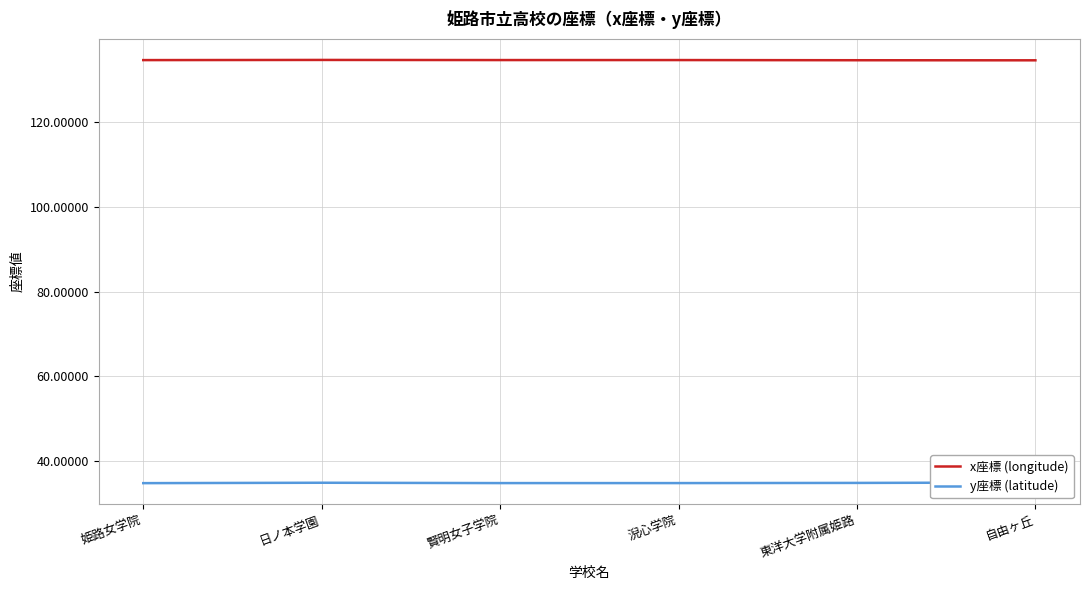

Reading right to left, list all the values displayed in this chart.

x座標 (longitude): 自由ヶ丘=134.6	東洋大学附属姫路=134.7	淣心学院=134.7	賢明女子学院=134.7	日ノ本学園=134.7	姫路女学院=134.7
y座標 (latitude): 自由ヶ丘=35.0	東洋大学附属姫路=34.9	淣心学院=34.8	賢明女子学院=34.8	日ノ本学園=34.9	姫路女学院=34.8